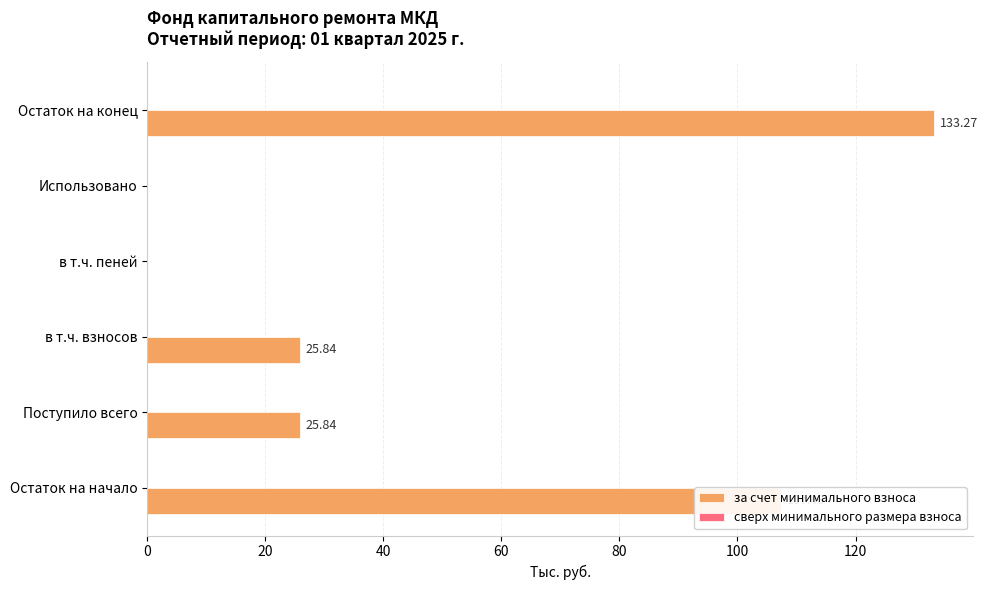

What is the change in value from в т.ч. пеней to Остаток на конец?

+133.3